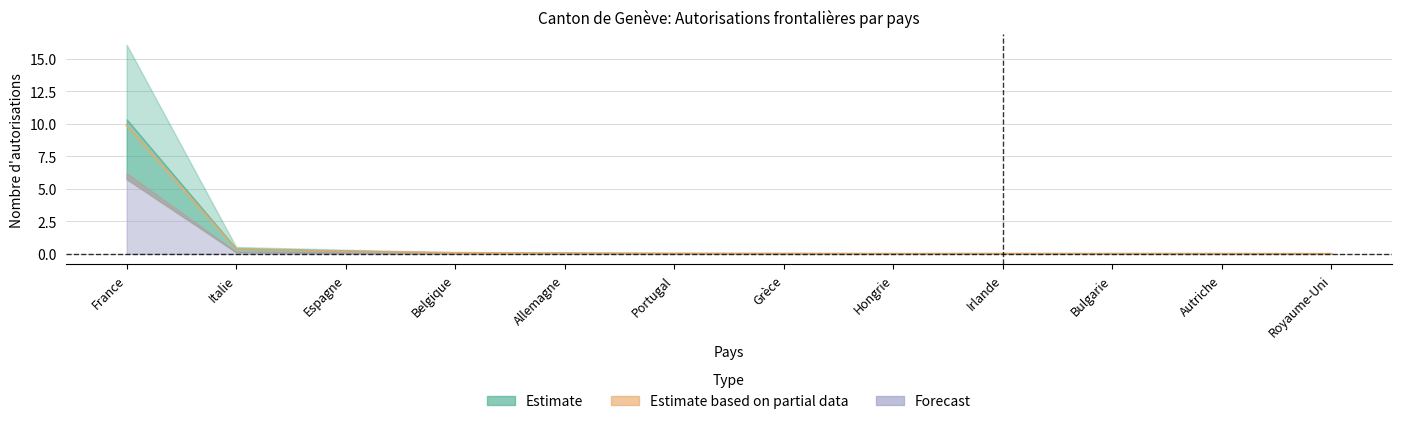

What is the average value?

0.9